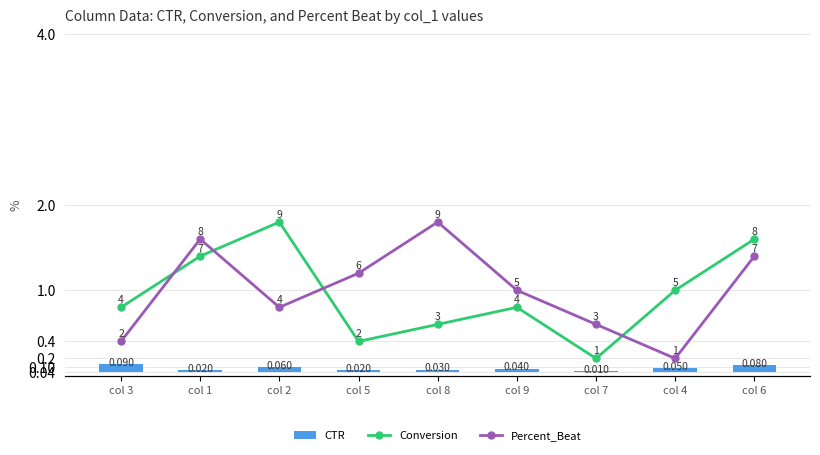

Reading left to right, extract all data points from this chart.

CTR: col 3=0.1	col 1=0.0	col 2=0.1	col 5=0.0	col 8=0.0	col 9=0.0	col 7=0.0	col 4=0.0	col 6=0.1
Conversion: col 3=4.0	col 1=7.0	col 2=9.0	col 5=2.0	col 8=3.0	col 9=4.0	col 7=1.0	col 4=5.0	col 6=8.0
Percent_Beat: col 3=2.0	col 1=8.0	col 2=4.0	col 5=6.0	col 8=9.0	col 9=5.0	col 7=3.0	col 4=1.0	col 6=7.0